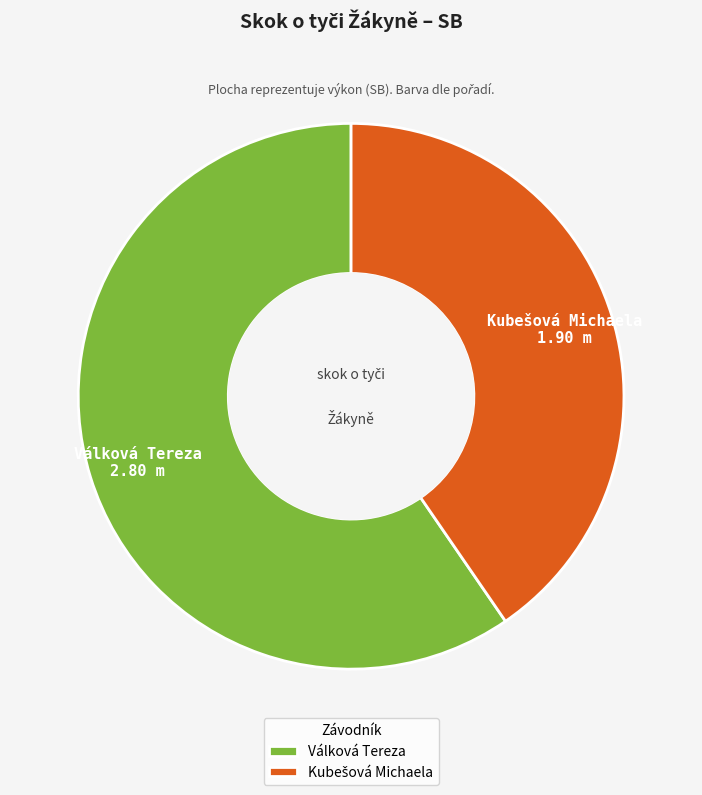

Which category has the biggest portion of the pie?

Válková Tereza